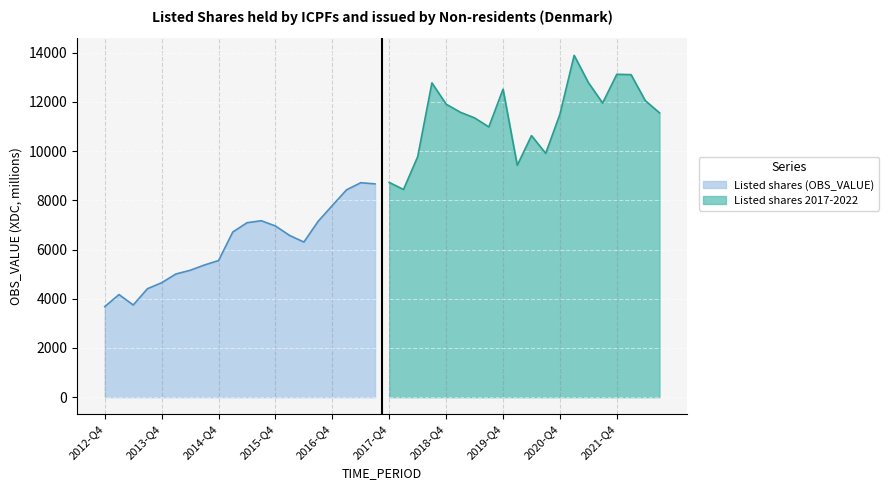

True or false: the data has more than 1 interior local peaks.

True